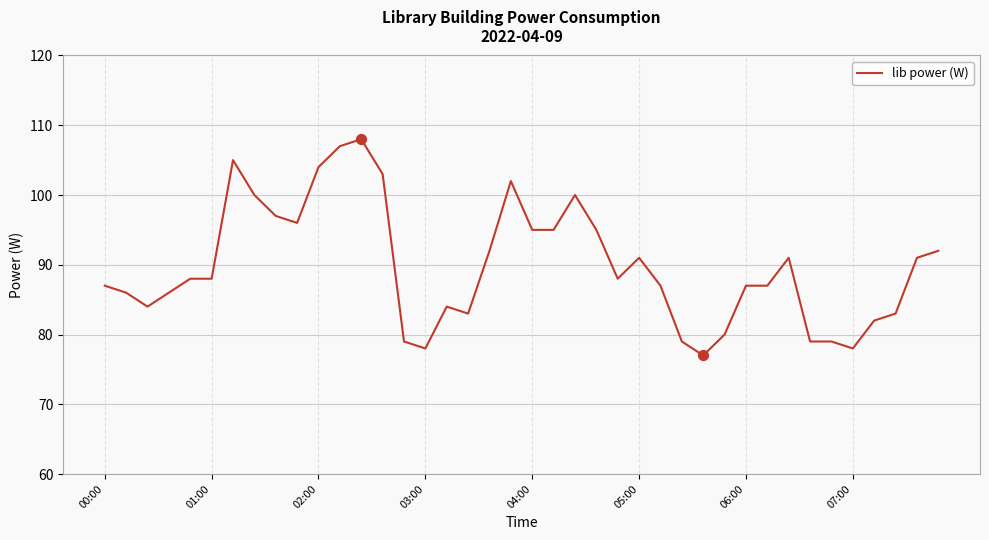

What is the difference between the maximum and minimum values?

31